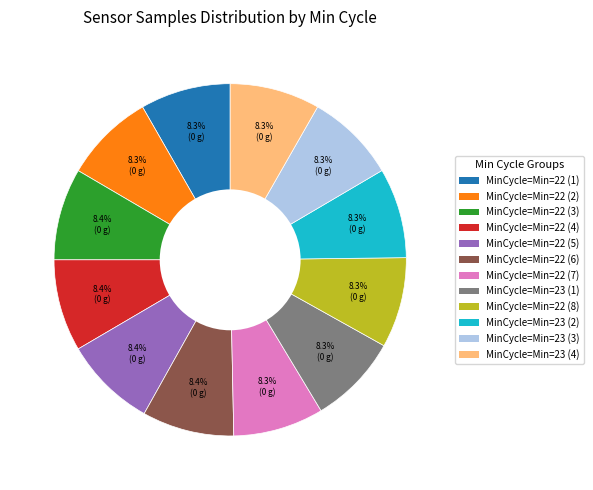

What portion of the pie excludes MinCycle=Min=22 (1)?

91.7%